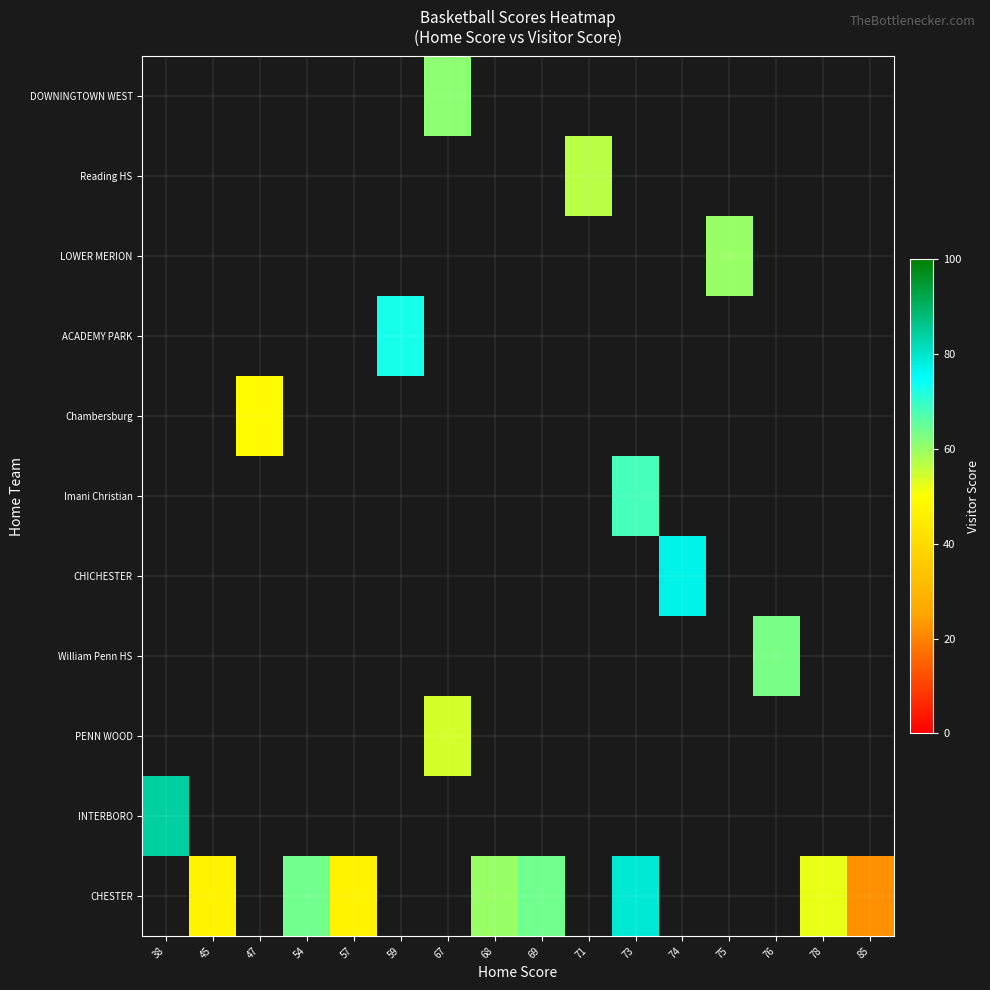

What is the minimum value shown in the chart?

22.0